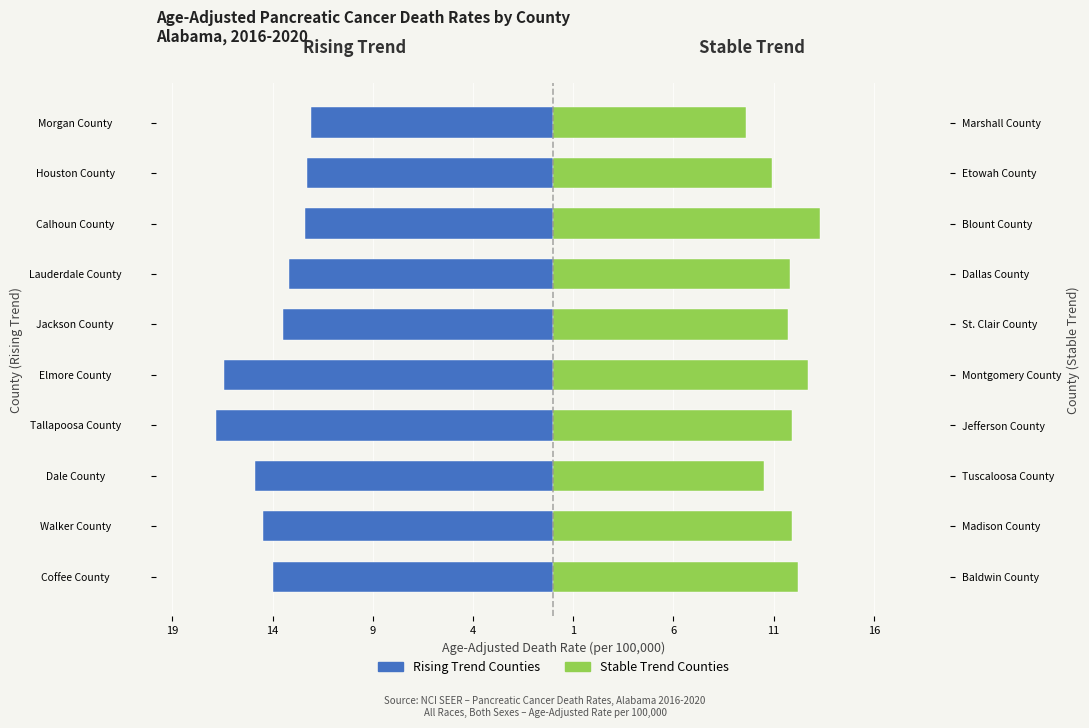

Which series has the widest spread of values?

Rising Trend